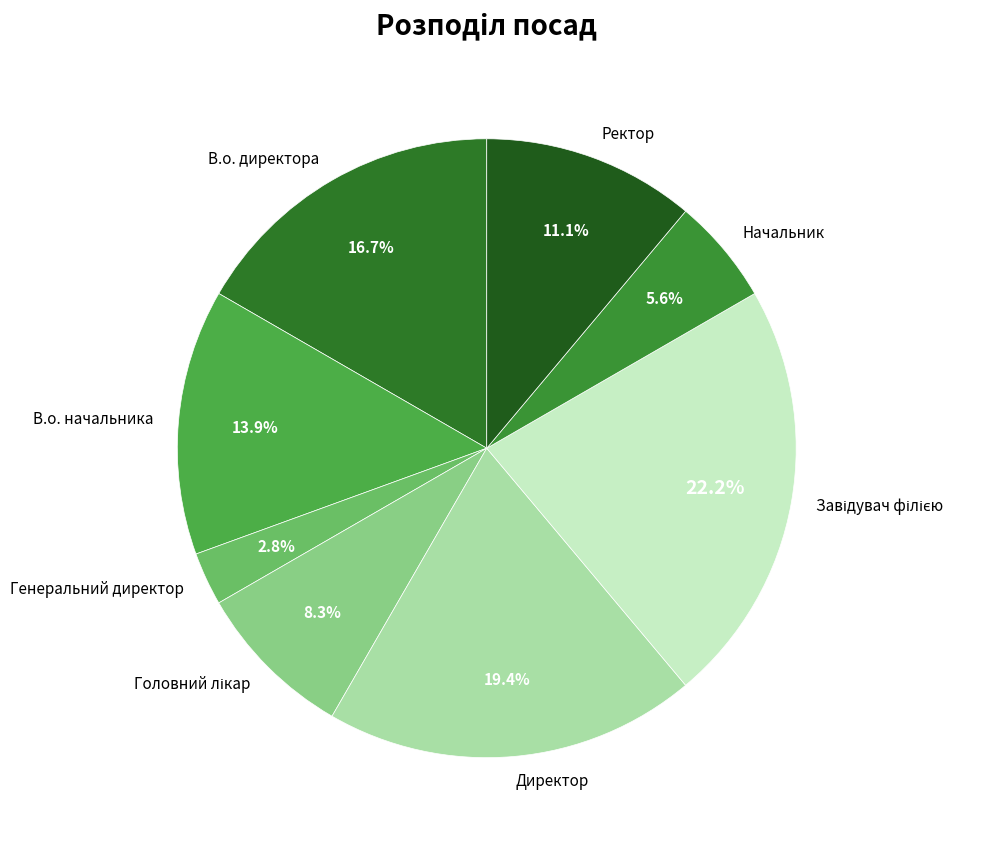

Combined, what portion of the pie is В.о. директора and Директор?

36.1%